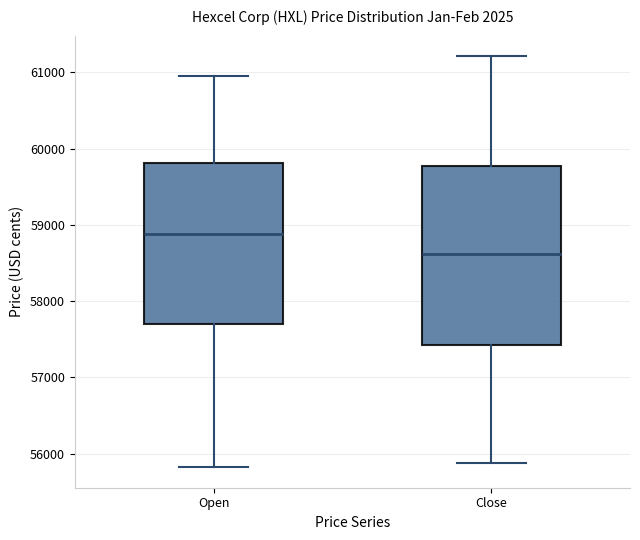

Reading left to right, transcribe this box plot: for each box, give where its median line is, the range the box spans, and where its two whiskers end, as read against the y-axis. The values are not printed on the chart, so give them approximately, as read against the axis.

Open: median 58900, box 57700 to 59800, whiskers 55800 to 61000
Close: median 58600, box 57400 to 59800, whiskers 55900 to 61200